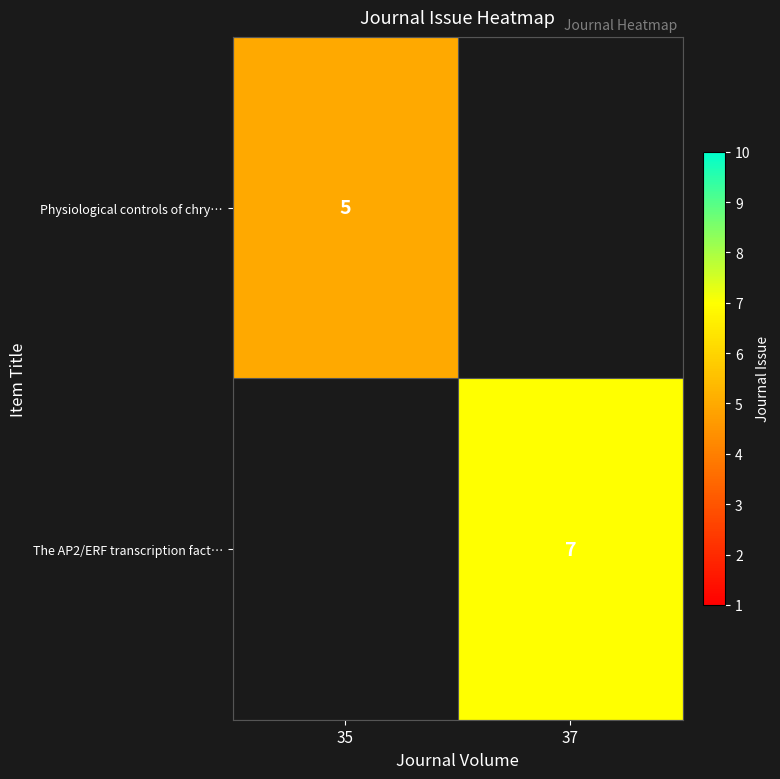

Is it true that Physiological controls of chry… equals 3 at 35?

False